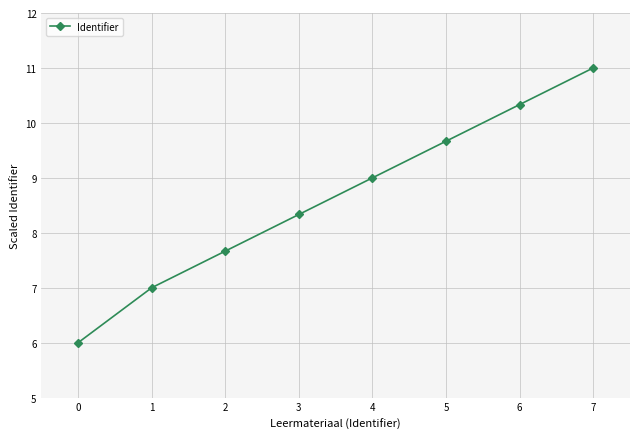

Reading right to left, list all the values displayed in this chart.

11.0	10.3	9.7	9.0	8.3	7.7	7.0	6.0